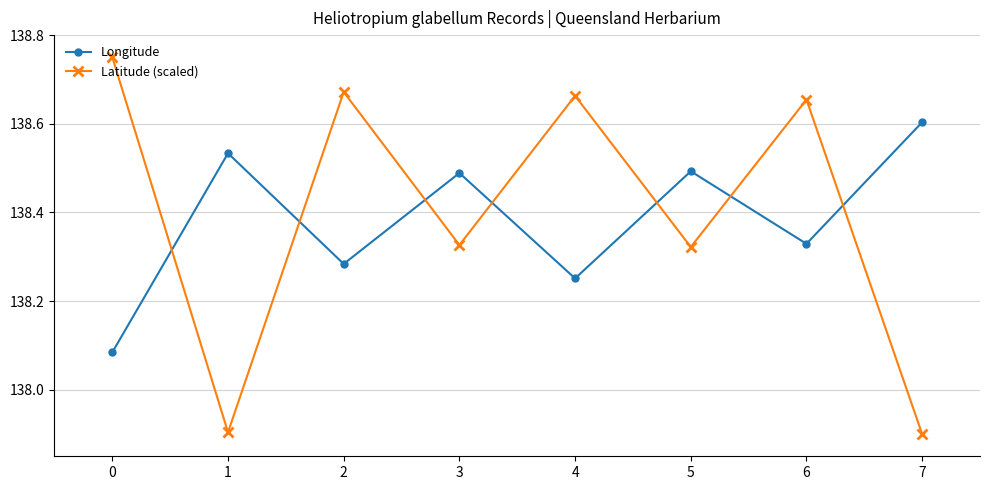

True or false: Longitude has more than 1 interior local peaks.

True